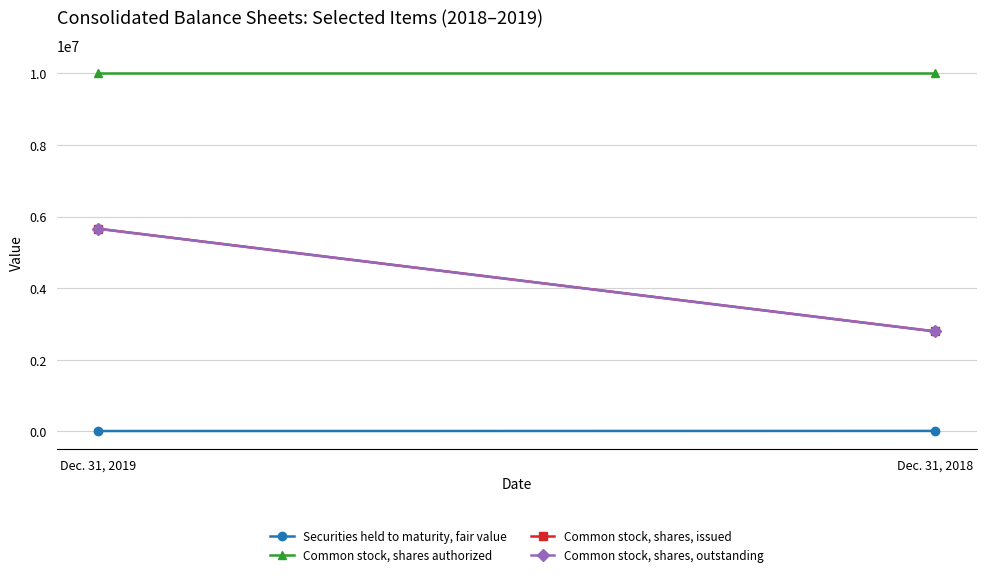

Reading left to right, list all the values displayed in this chart.

Securities held to maturity, fair value: 12654	15503
Common stock, shares authorized: 10000000	10000000
Common stock, shares, issued: 5658585	2792885
Common stock, shares, outstanding: 5658585	2792885